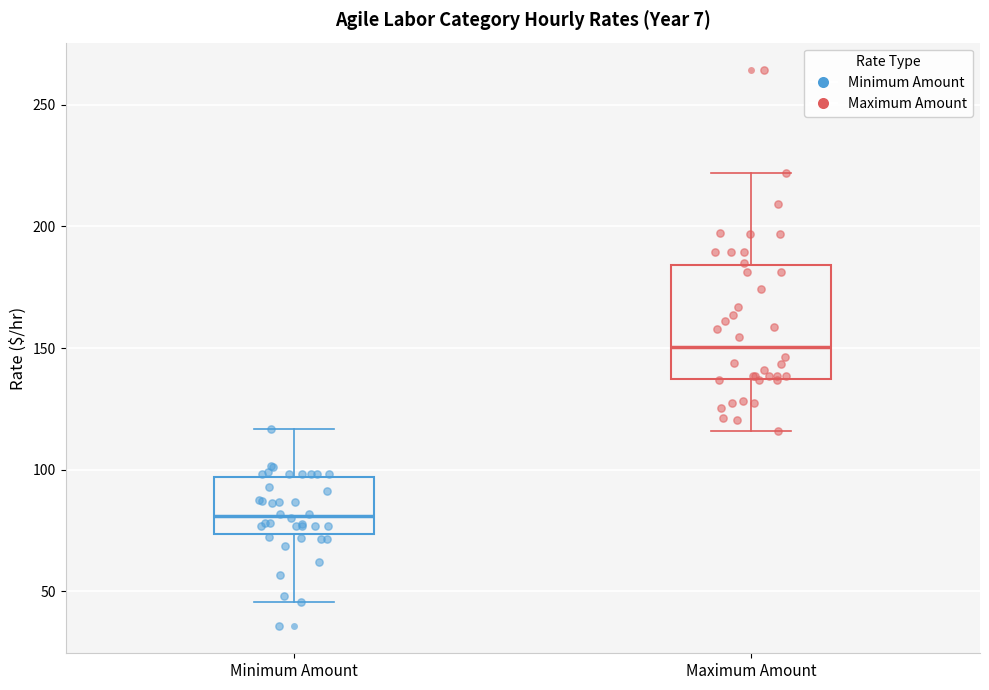

Reading left to right, transcribe this box plot: for each box, give where its median line is, the range the box spans, and where its two whiskers end, as read against the y-axis. The values are not printed on the chart, so give them approximately, as read against the axis.

Minimum Amount: median 80, box 75 to 95, whiskers 45 to 115
Maximum Amount: median 150, box 135 to 185, whiskers 115 to 220